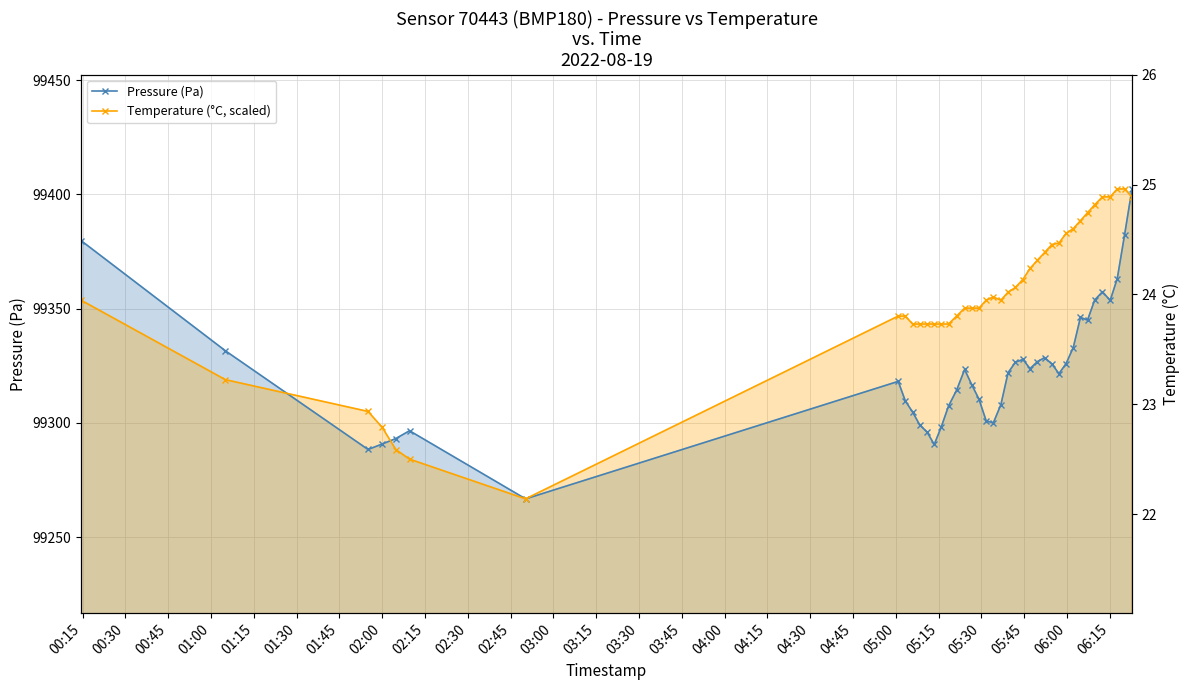

At how many categories does at least one series exceed 99386?

8